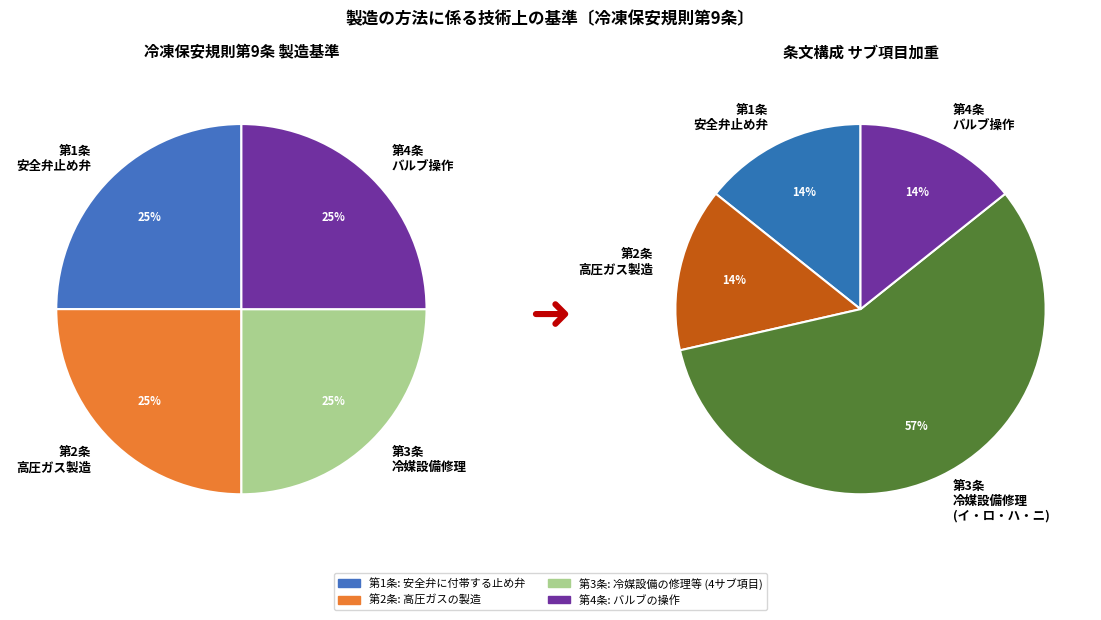

Rank the categories by value from highest to lowest.

4, 3, 2, 1